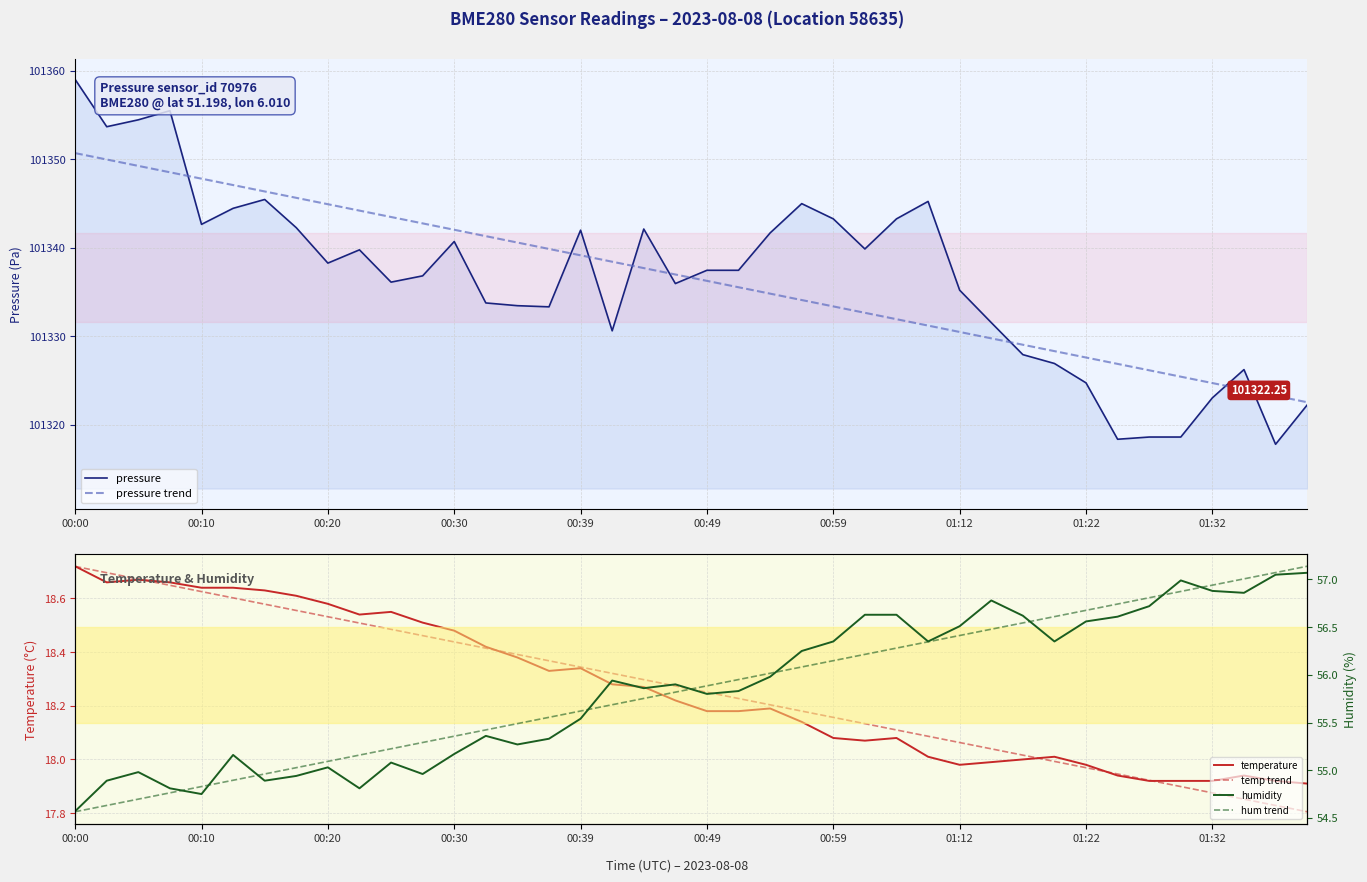

What is the difference between the maximum and minimum values in the hum trend series?

2.6